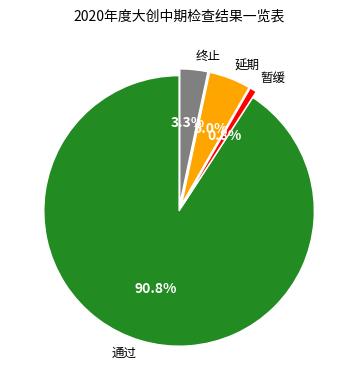

Between 通过 and 终止, which is larger?

通过